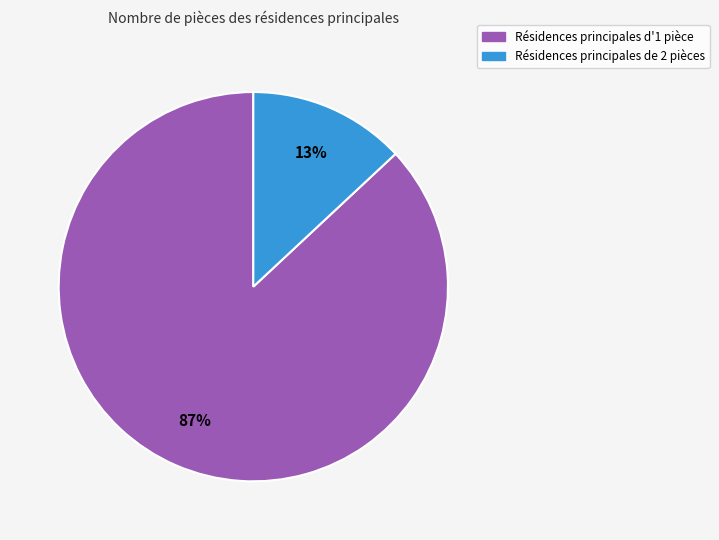

To the nearest percent, what is the average slice percentage?

50%